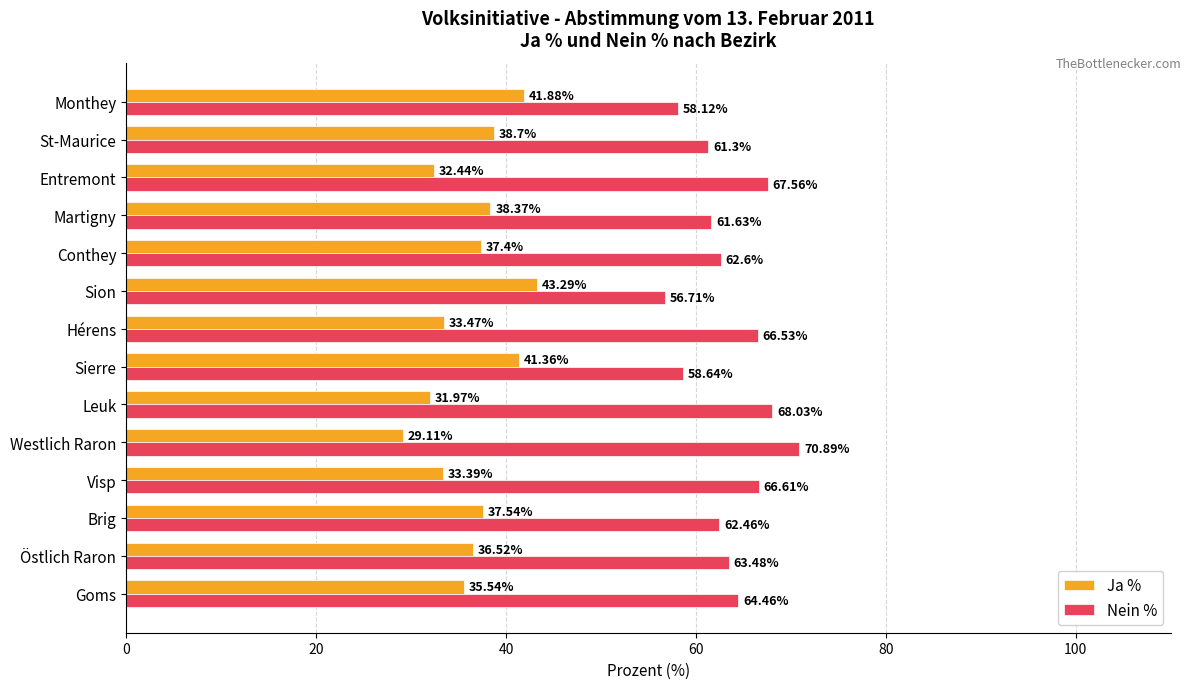

What is the maximum value shown in the chart?

70.9